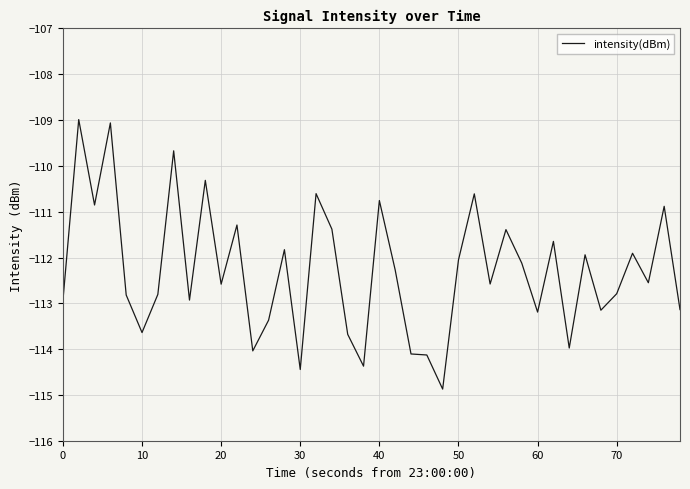

What is the maximum value shown in the chart?

-109.0